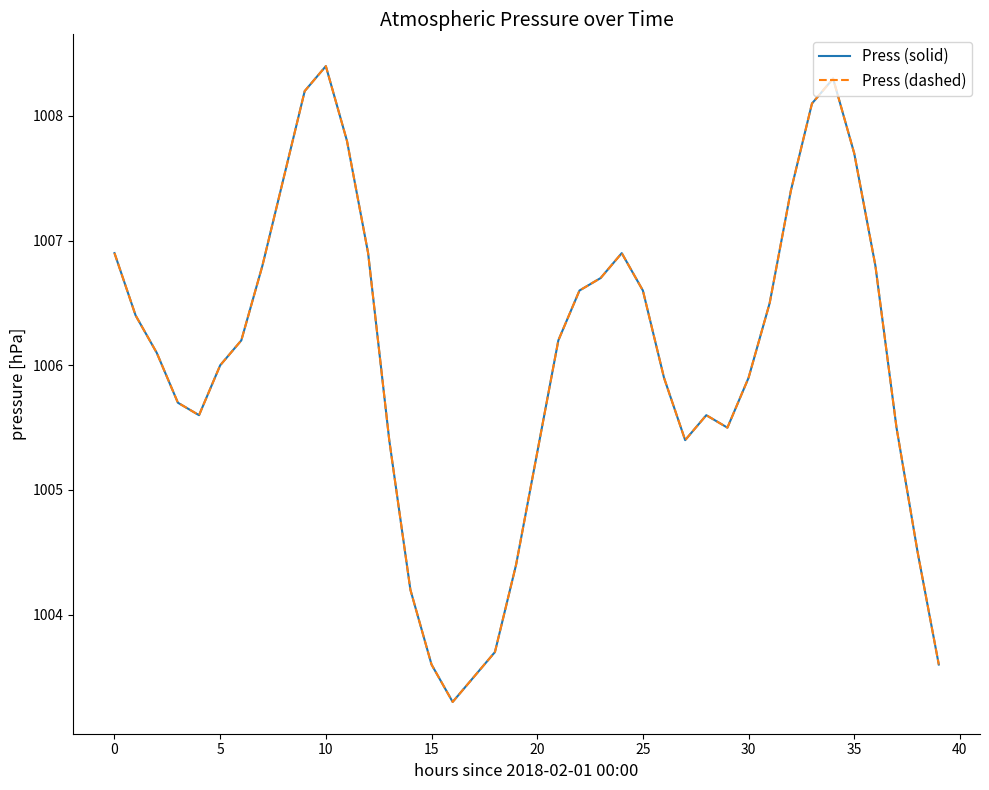

True or false: Press (solid) and Press (dashed) cross at least once.

False